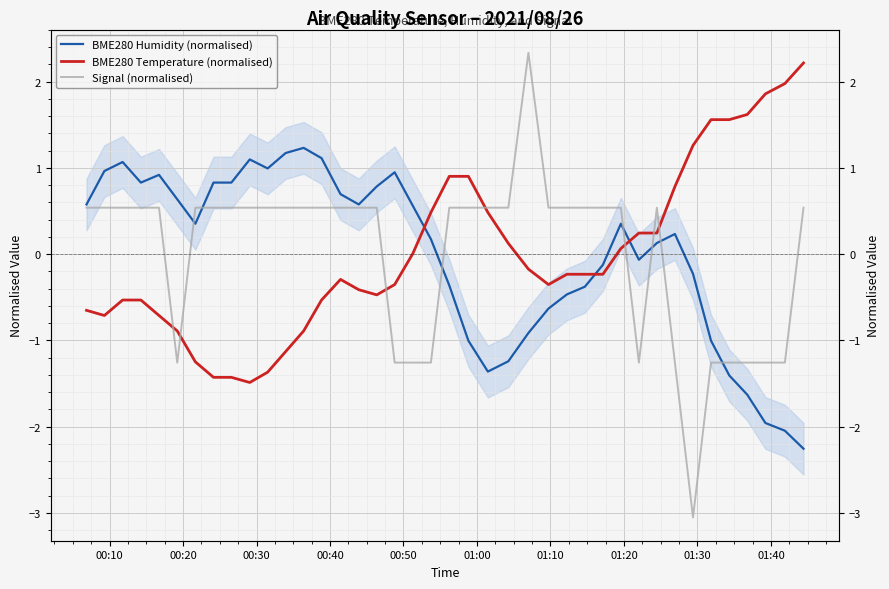

What are all the series names shown in the legend?

BME280 Humidity (normalised), BME280 Temperature (normalised), Signal (normalised)